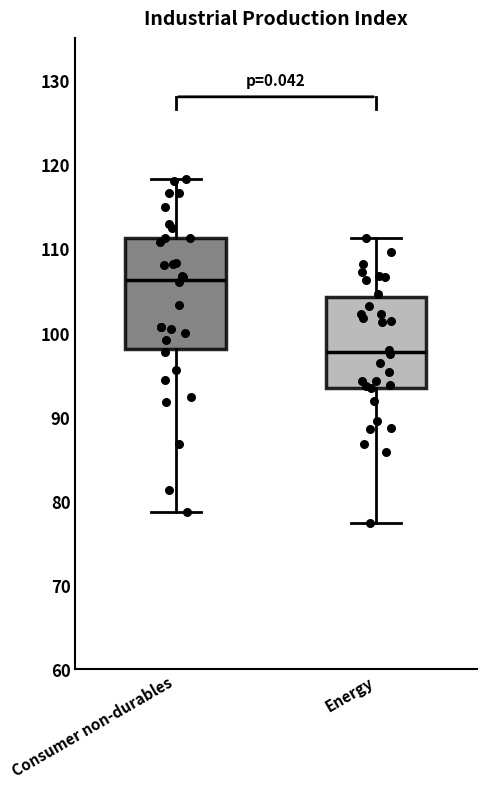

Where is the lower edge of the box for Consumer non-durables on the y-axis? The values are not printed on the chart, so give them approximately, as read against the axis.

98